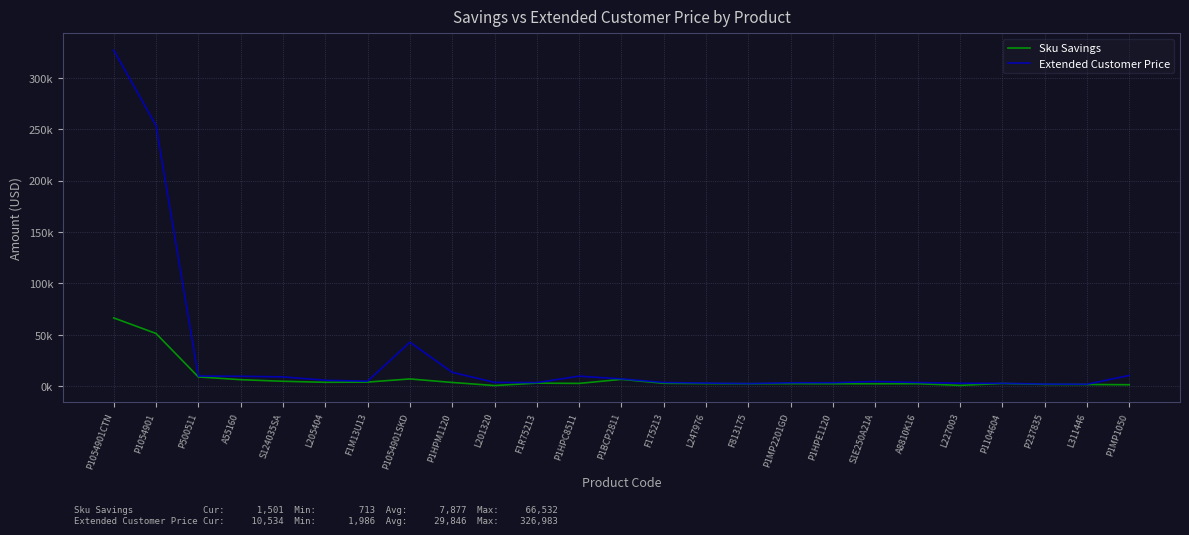

Is it true that Sku Savings equals 66531.7 at P1054901CTN?

True